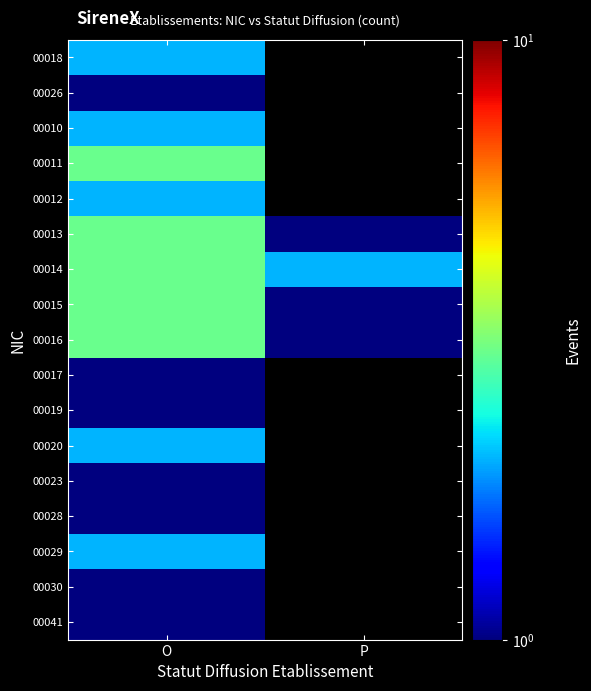

Is it true that 00030 equals 0.2 at O?

False